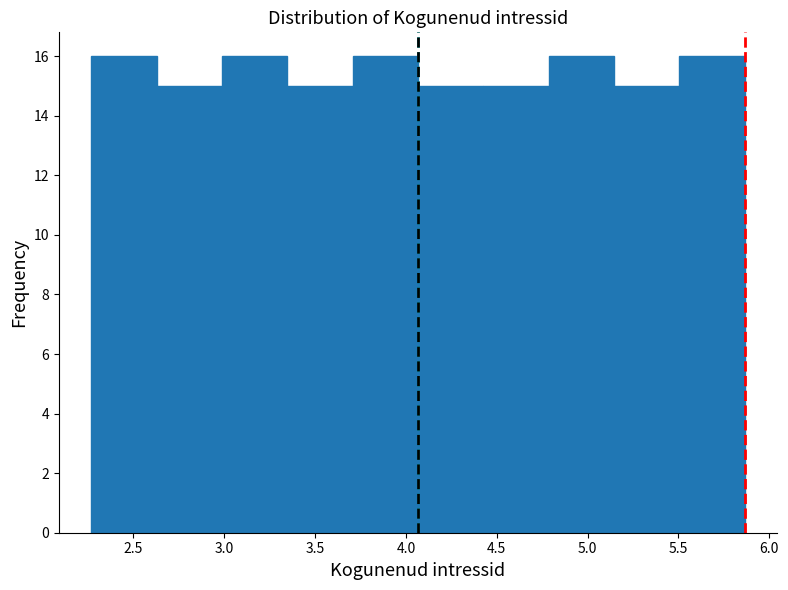

Reading left to right, transcribe this chart: for each bar, give the range it covers on the x-axis and its height. Neither the bar edges nor the heights are printed on the chart, so give them approximately, as read against the axes.

2.25 to 2.65: 16
2.65 to 3.00: 15
3.00 to 3.35: 16
3.35 to 3.70: 15
3.70 to 4.05: 16
4.05 to 4.45: 15
4.45 to 4.80: 15
4.80 to 5.15: 16
5.15 to 5.50: 15
5.50 to 5.85: 16